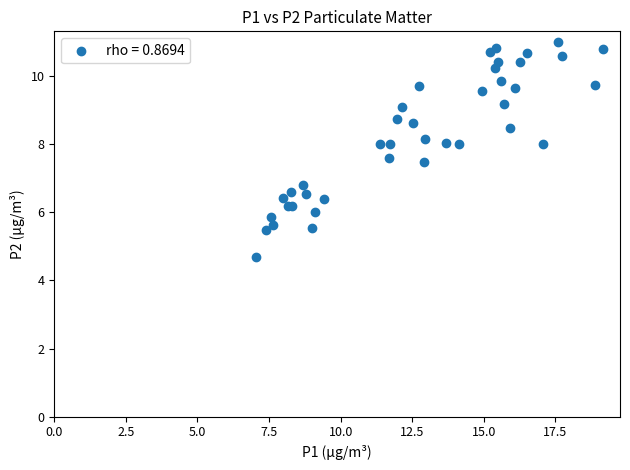

What Y value in the scatter plot is closest to 7?

6.8